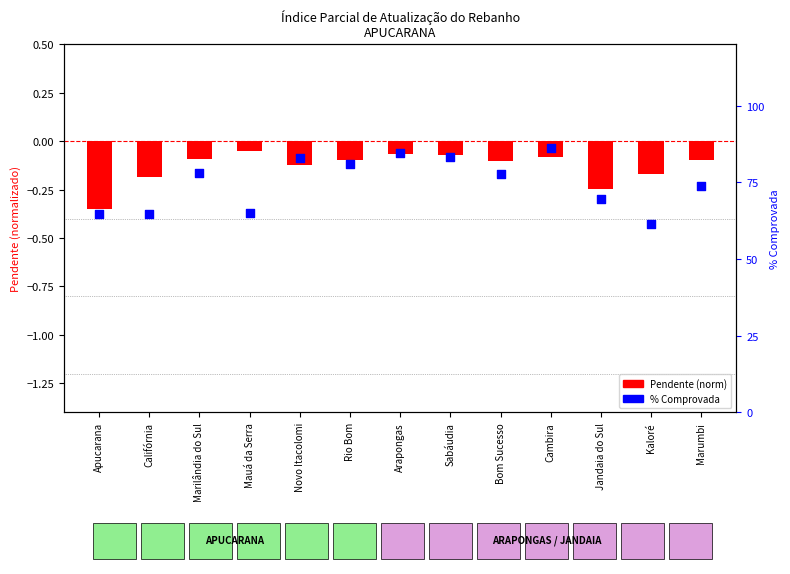

At which category is the sum across all series the highest?

Cambira